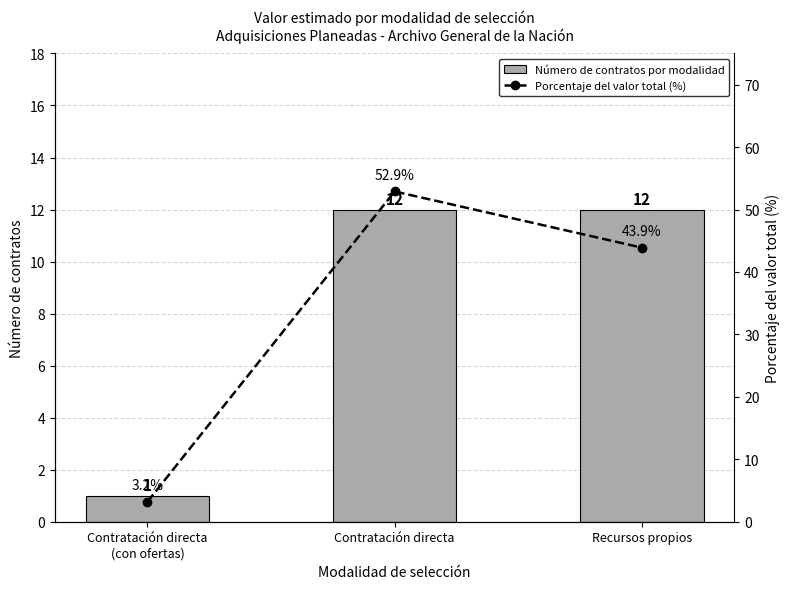

What is the value of the Número de contratos por modalidad bar at the 3rd from the left?

12